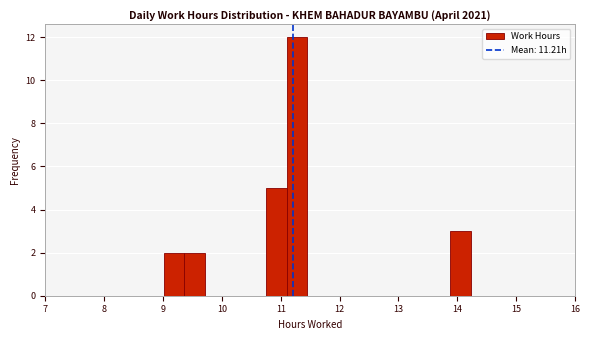

Around what value on the x-axis is the tallest bar? Give the approximate position of its centre, as read against the axis.

11.3